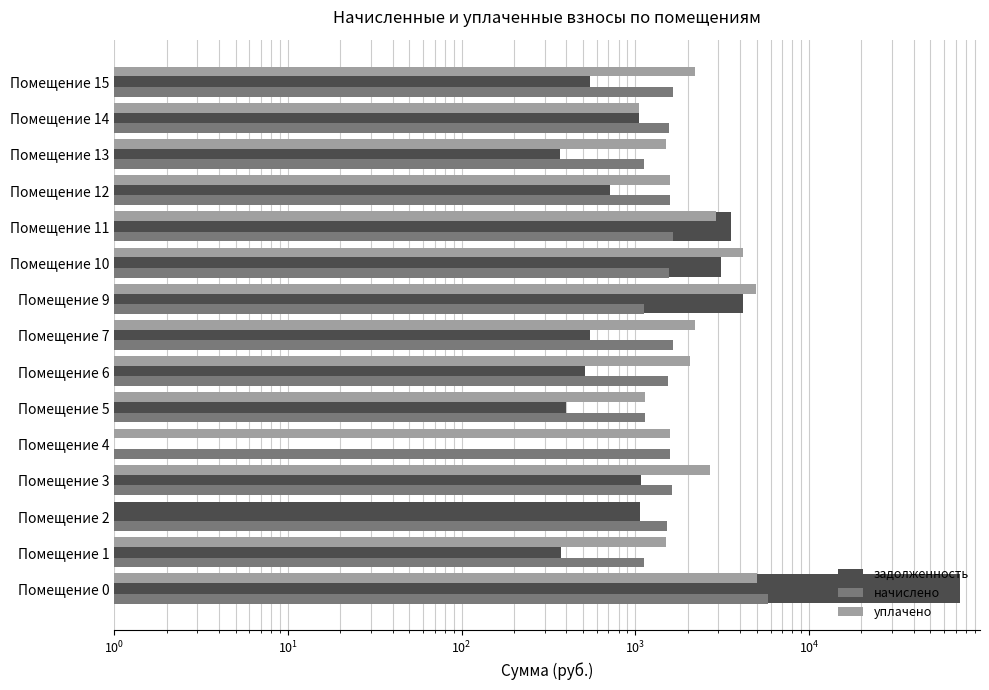

Which series has the widest spread of values?

задолженность